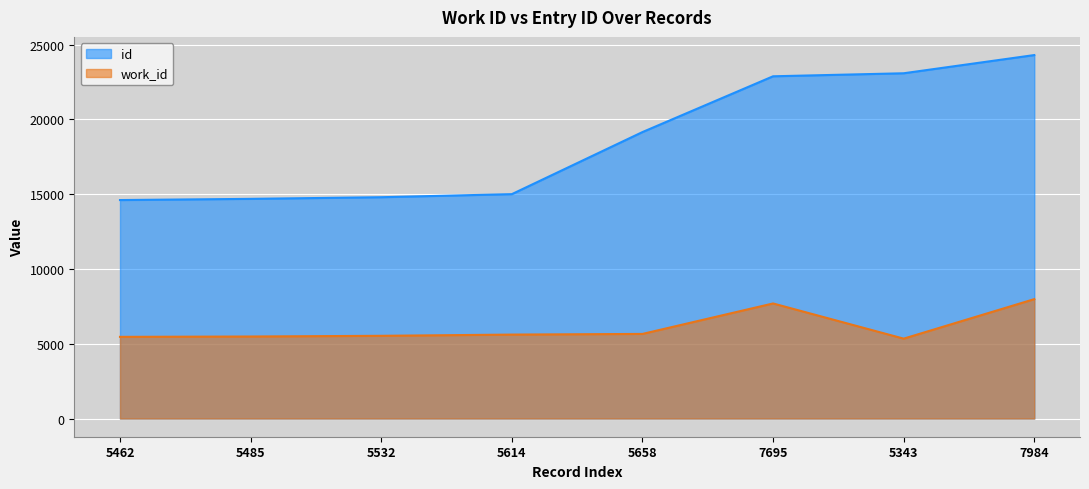

True or false: work_id and id intersect in this chart.

False